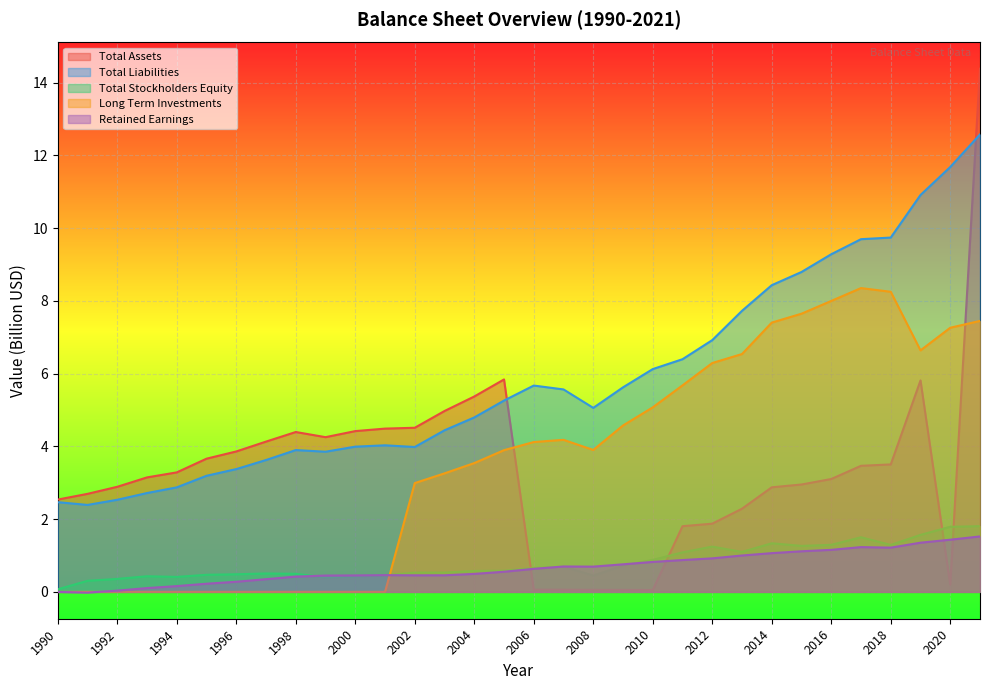

Is it true that Total Liabilities equals 3.9 at 1999?

True